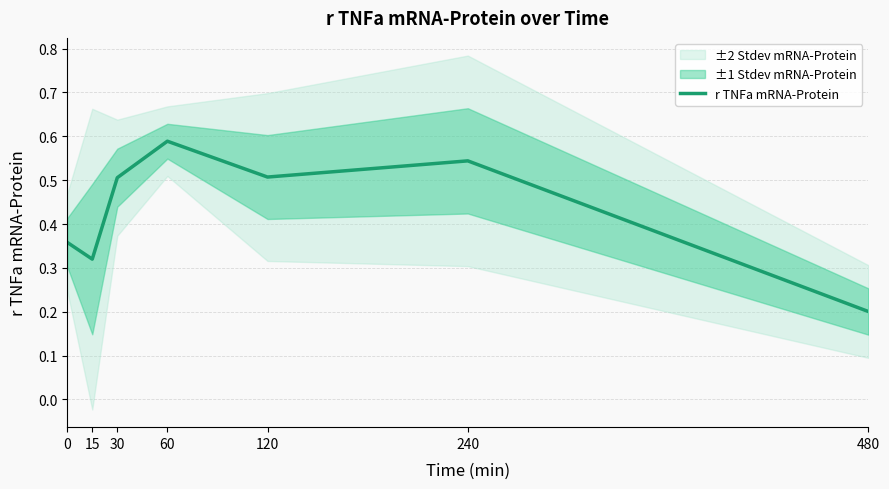

List the labels in order of value, smallest first.

480, 15, 0, 30, 120, 240, 60